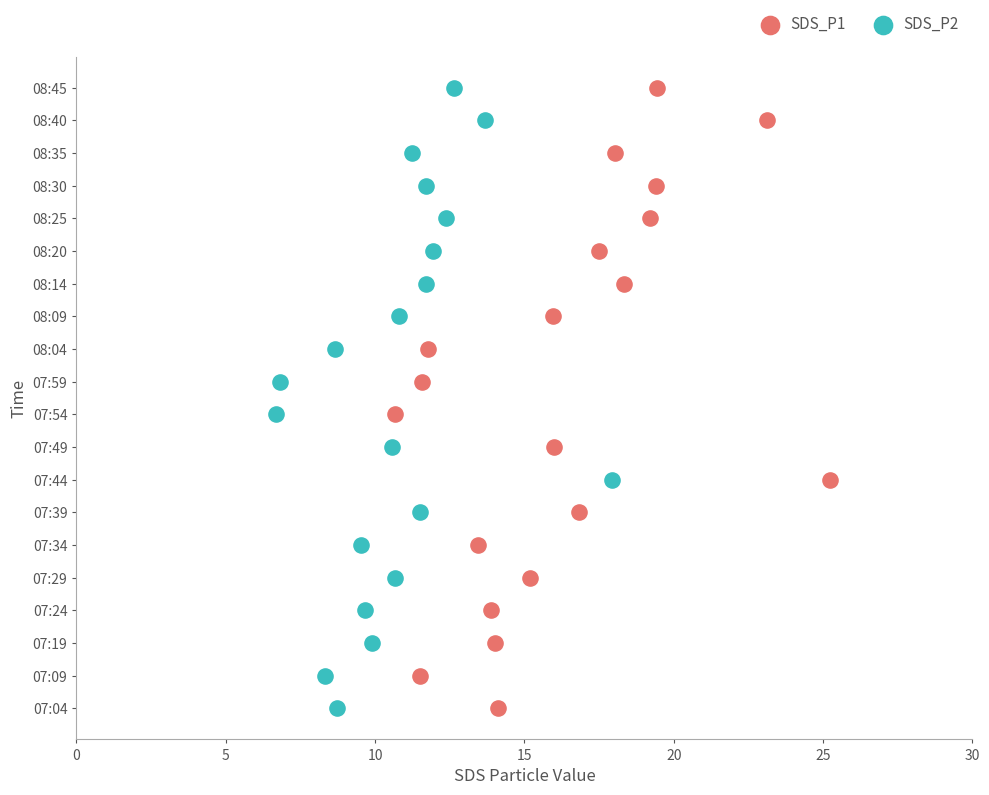

Which series has the widest spread of Y values?

SDS_P1